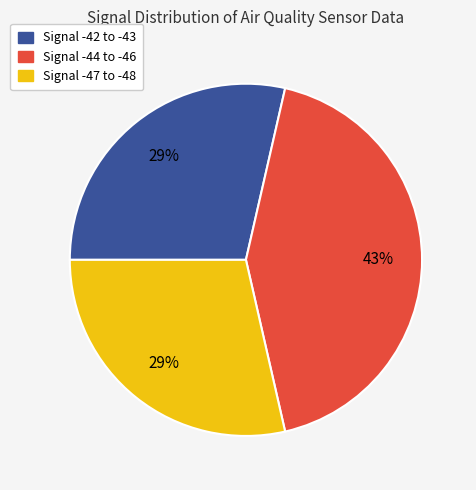

Is there any slice that represents more than half of the pie?

No